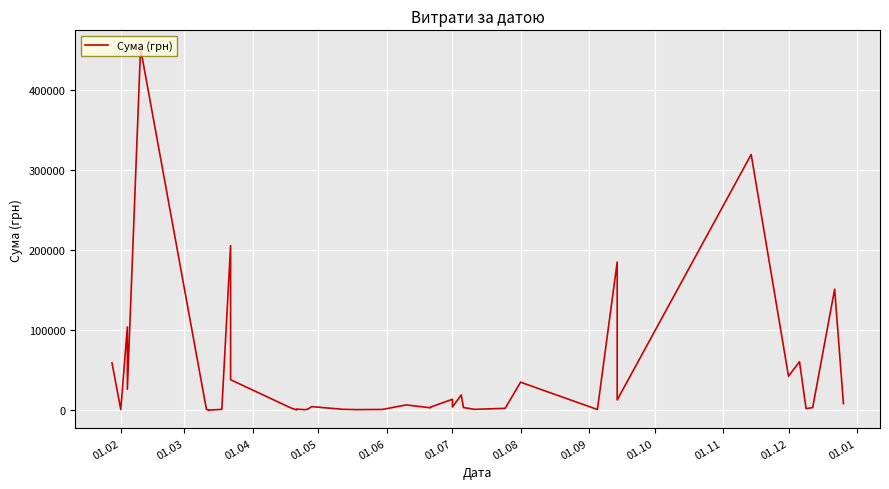

Does the chart display data point markers on the line(s)?

No